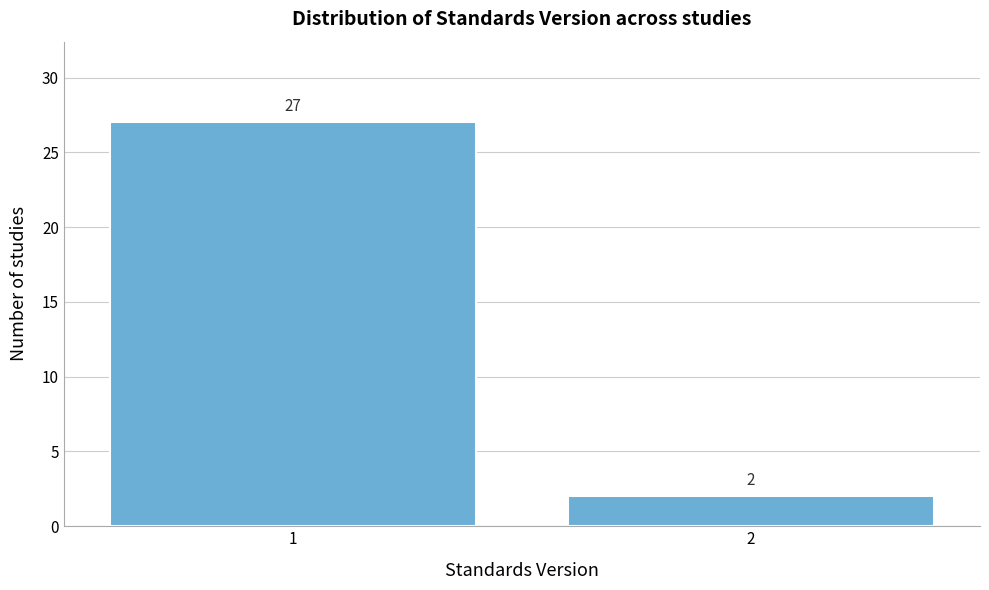

Reading right to left, transcribe all the data shown in this chart.

2	27